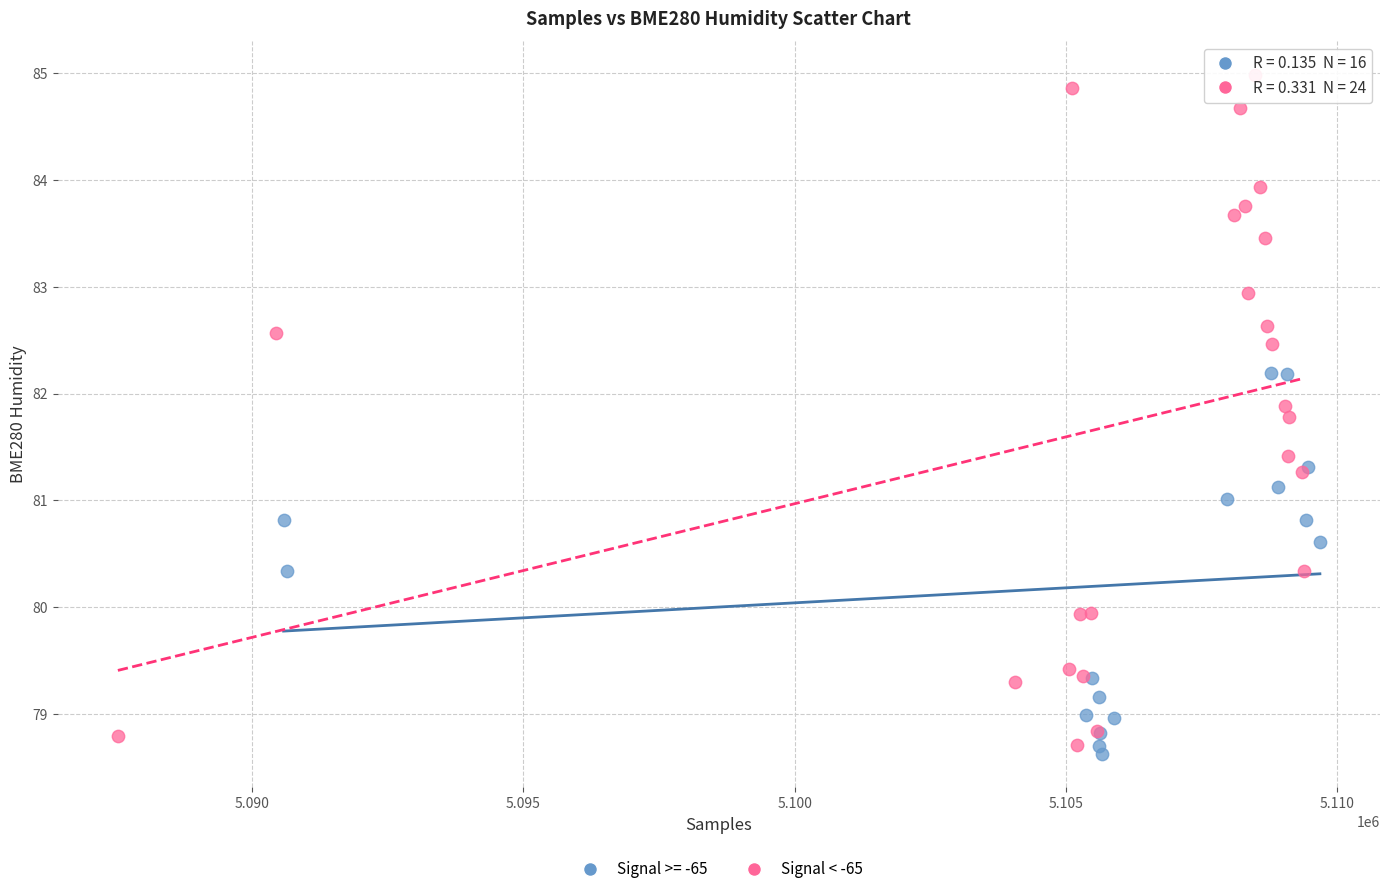

Which series has the widest spread of Y values?

Signal < -65